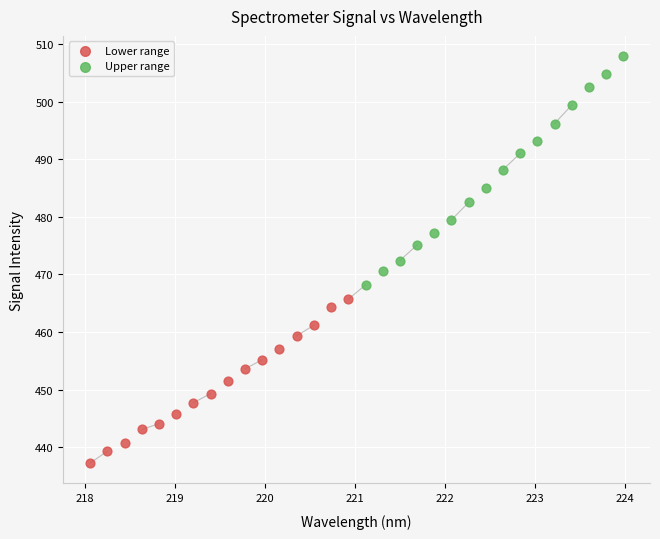

Which series contains the lowest Y value?

Lower range